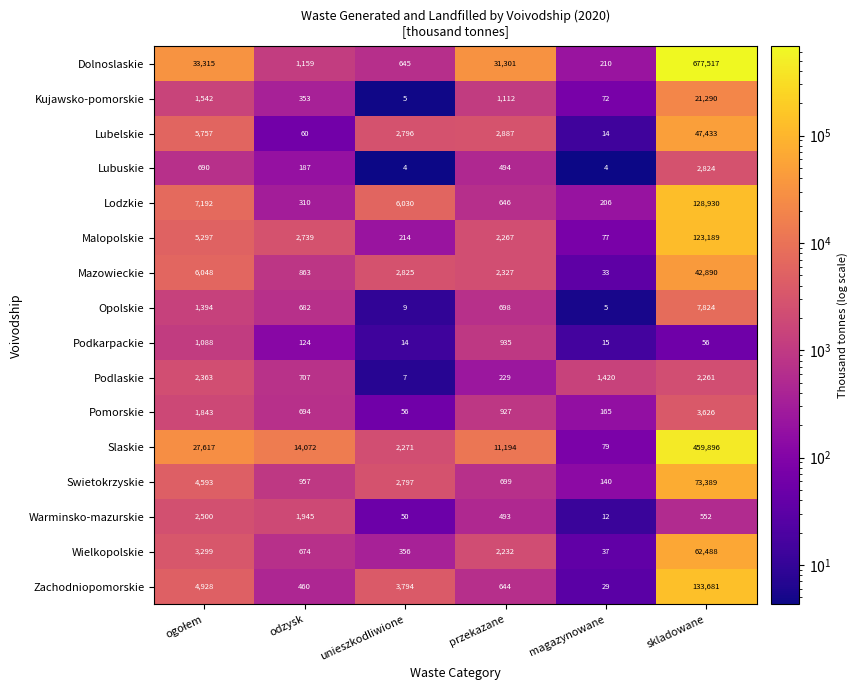

What value does the Swietokrzyskie series have at magazynowane, to the nearest 10?

140